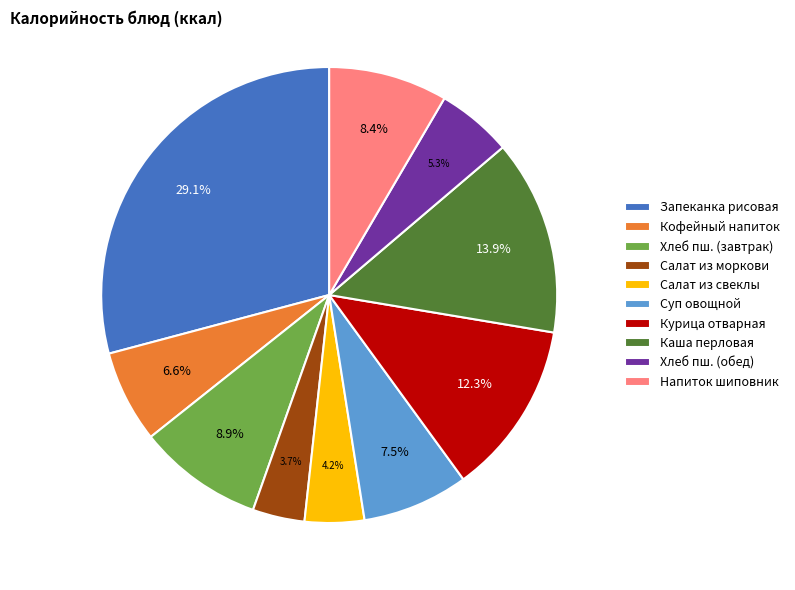

Is Кофейный напиток the majority of the pie?

No